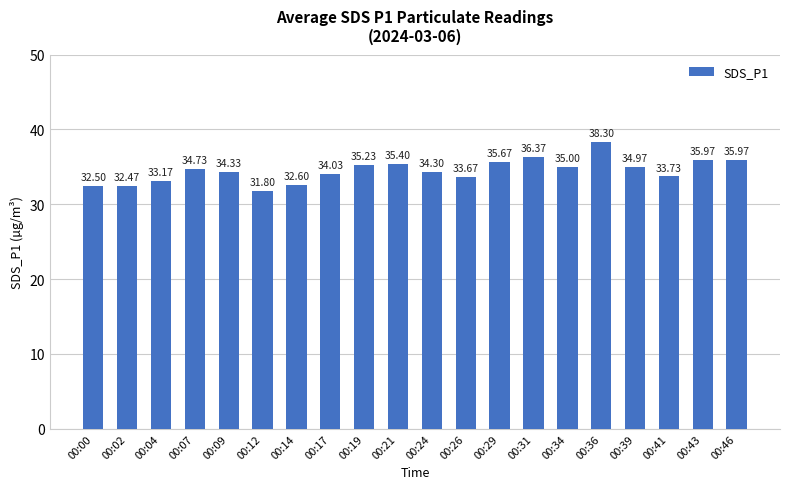

The chart shows a value of 31.8 at 00:12. True or false?

True